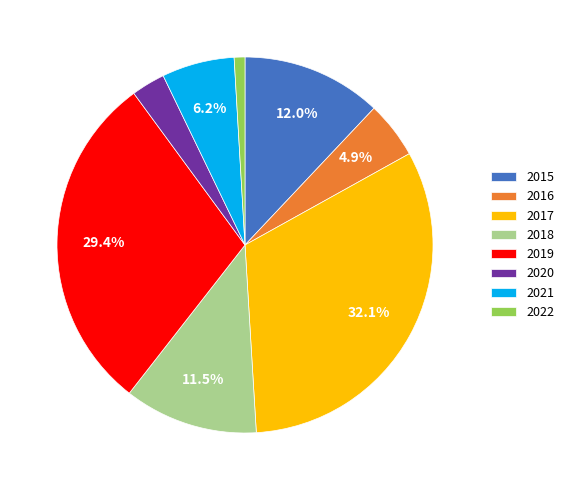

Does any single category account for the majority?

No